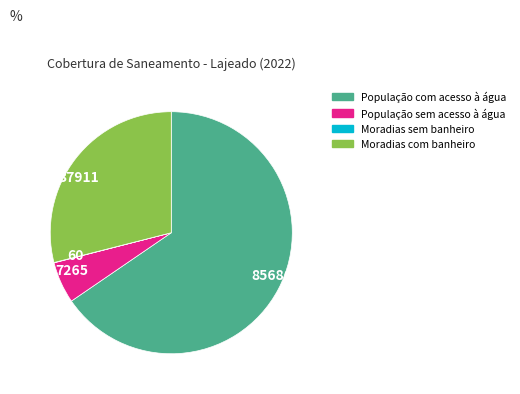

The 85686 slice represents 77% of the pie. True or false?

False